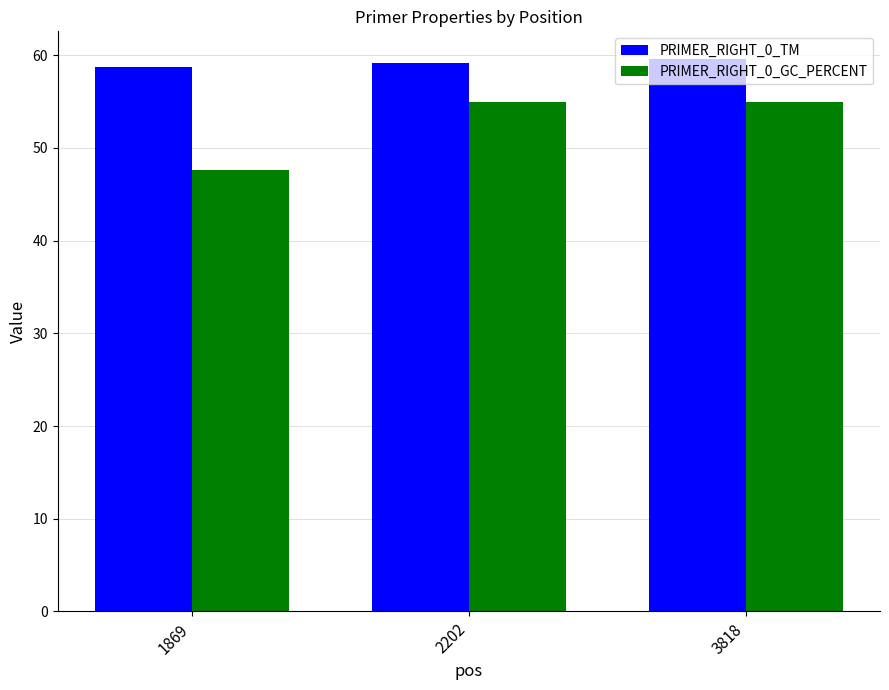

What is the smallest value displayed?

47.6